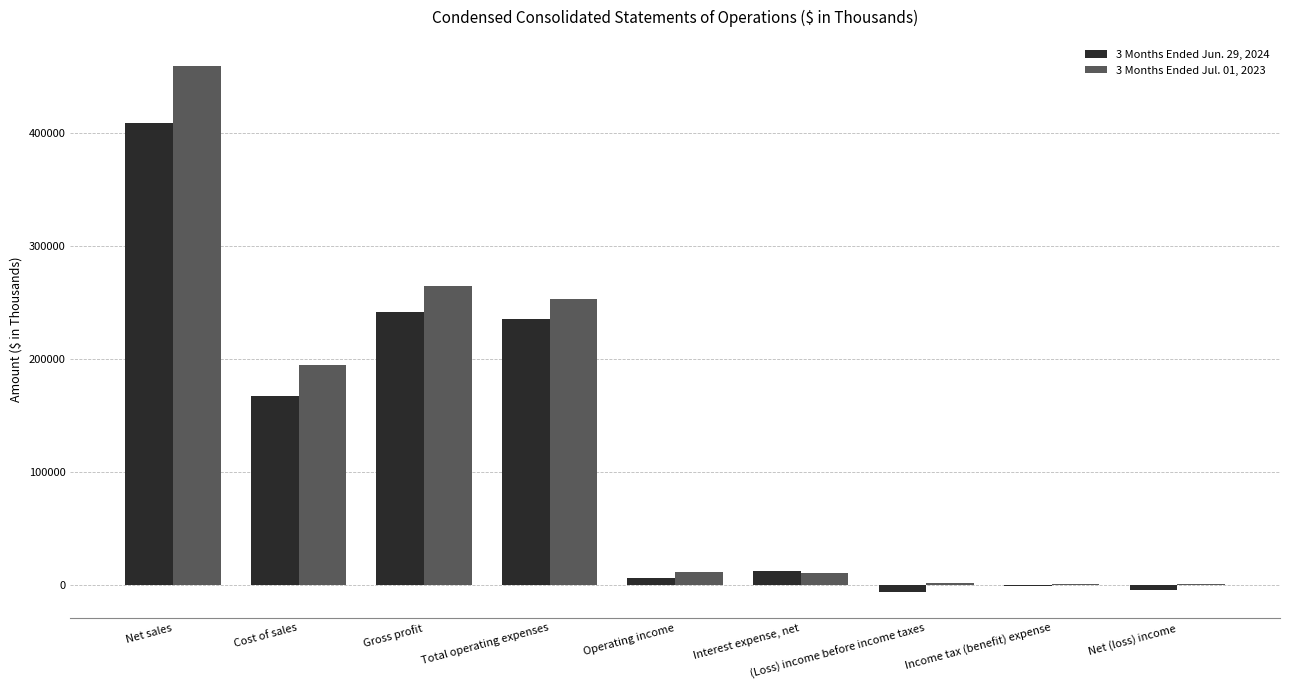

The 3 Months Ended Jul. 01, 2023 series shows 253019 at Total operating expenses. True or false?

True